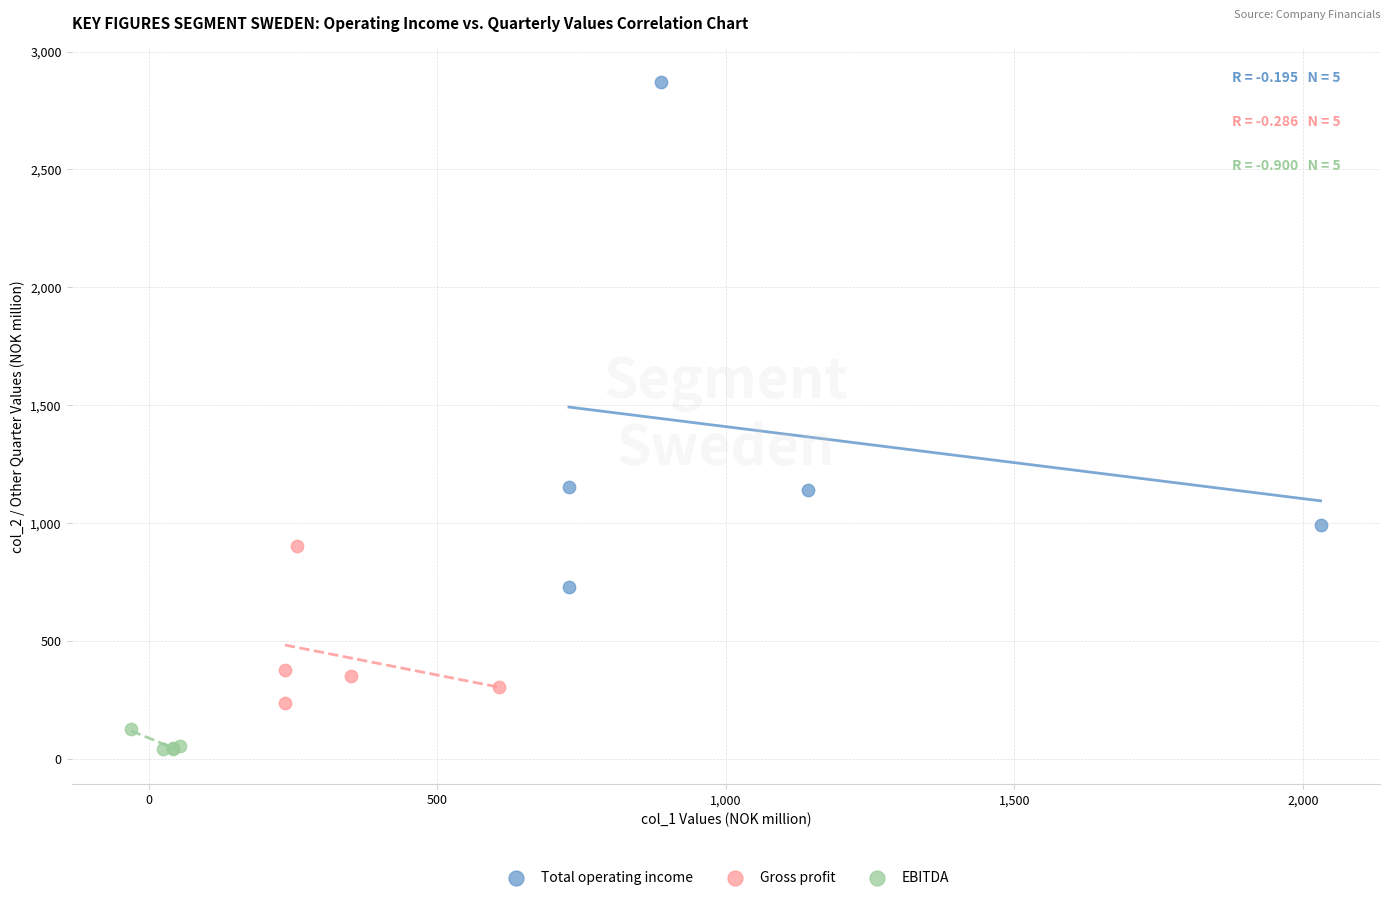

Which series contains the lowest Y value?

EBITDA